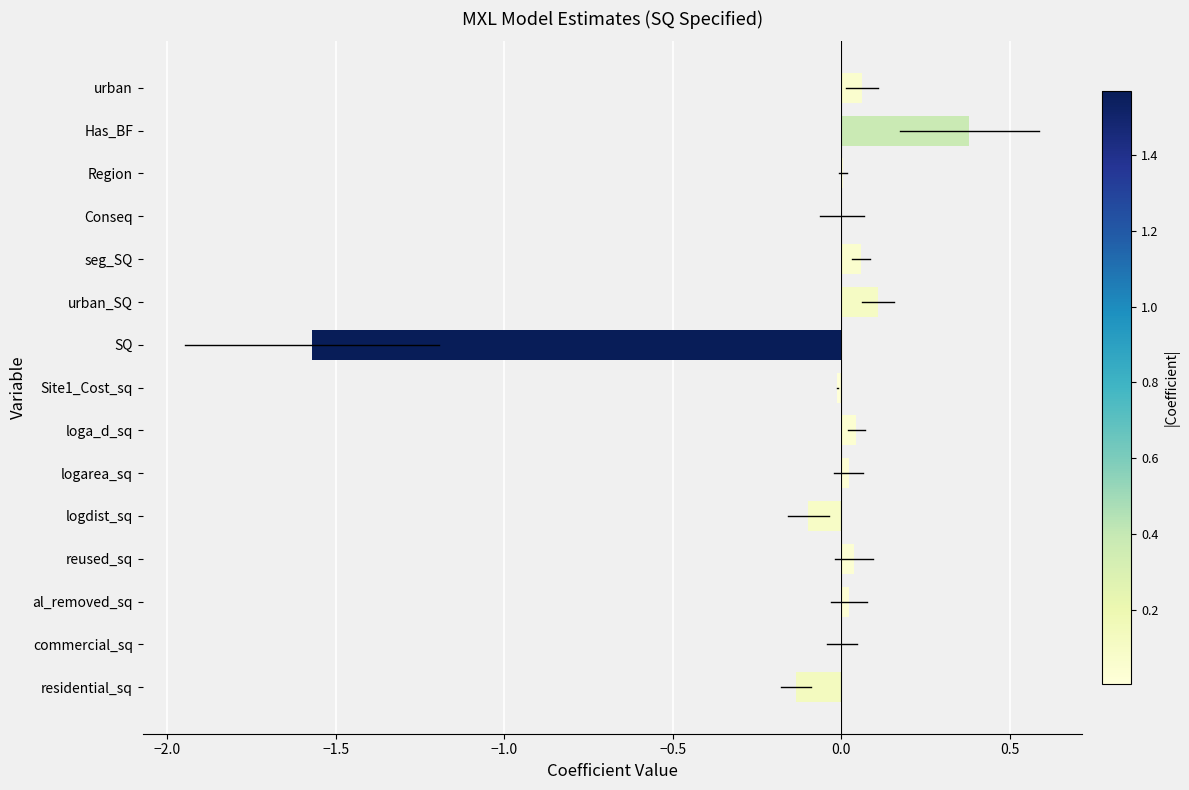

What value does the data have at Has_BF?

0.4